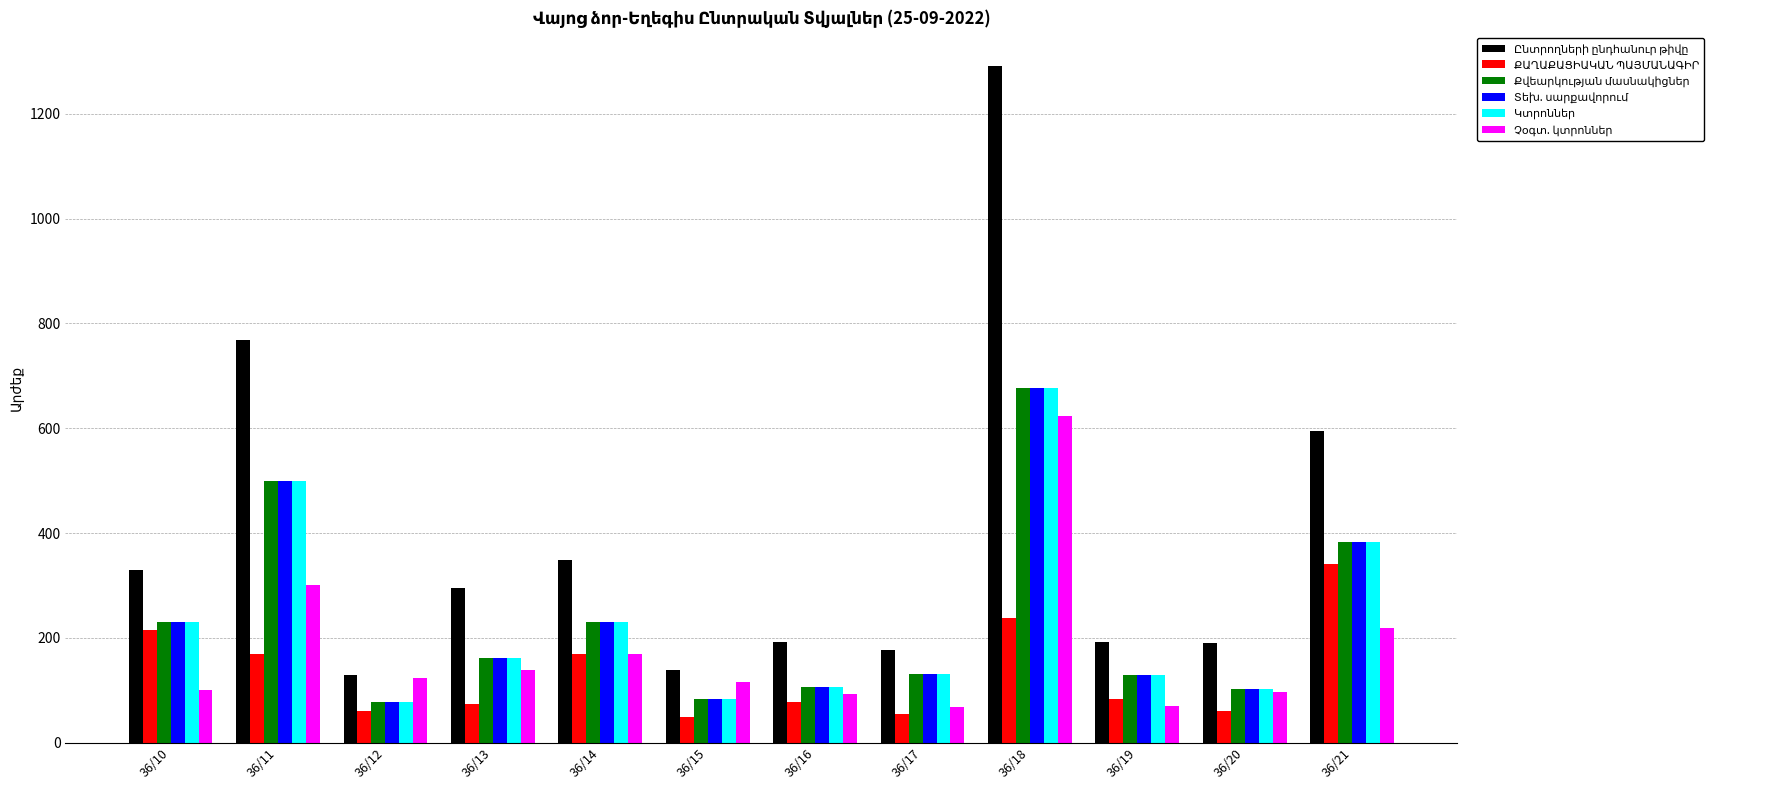

What is the greatest value displayed?

1290